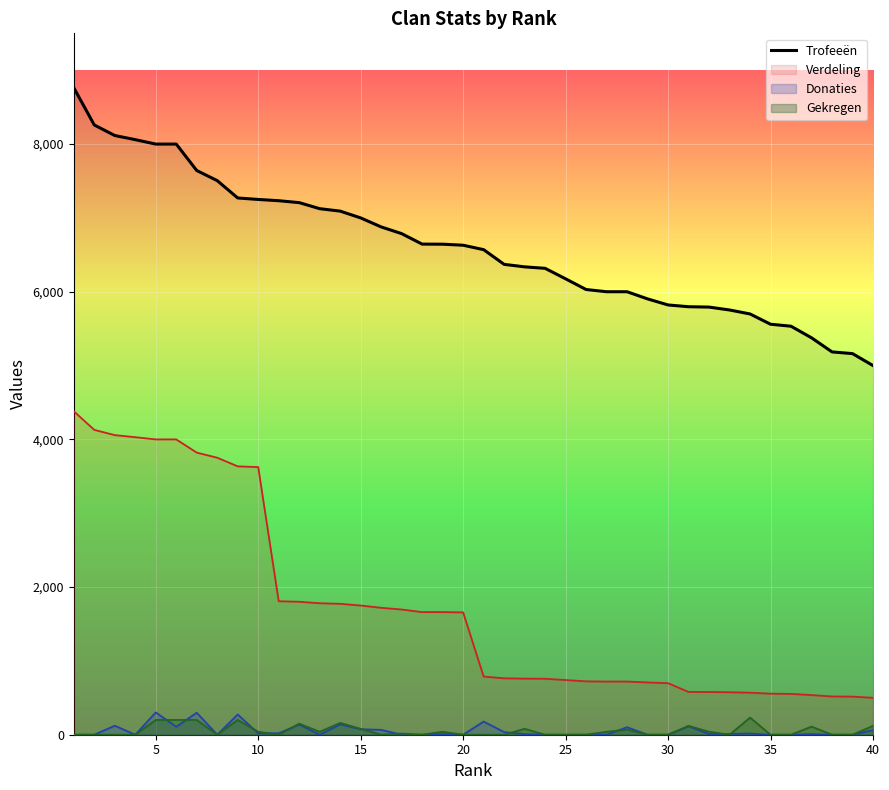

What is the minimum value shown in the chart?

0